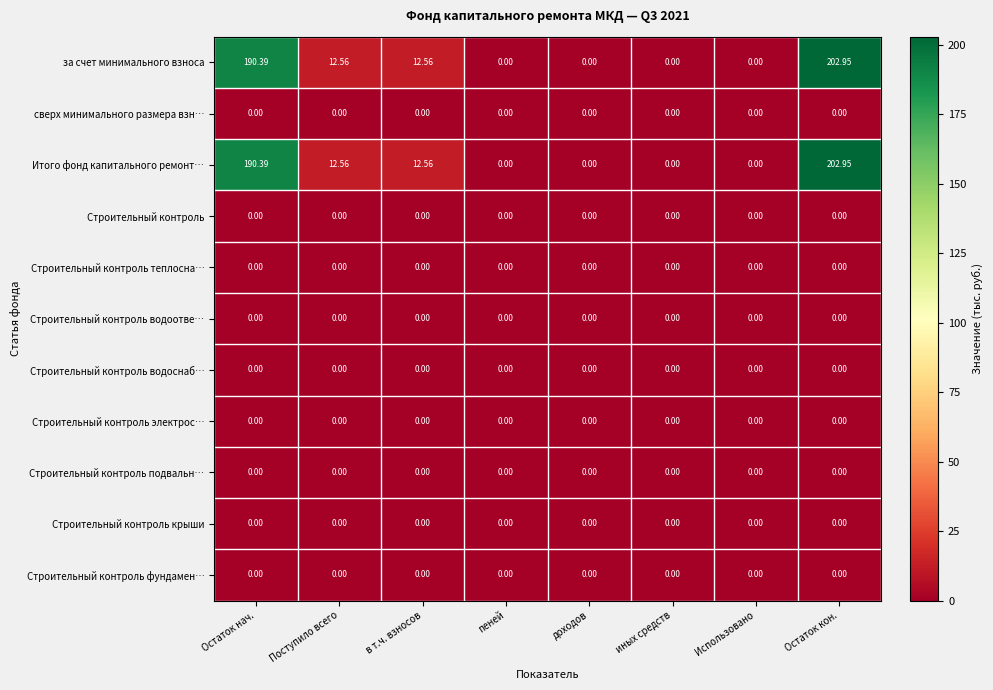

Is the value of Итого фонд капитального ремонт… at пеней greater than the value of за счет минимального взноса at в т.ч. взносов?

No